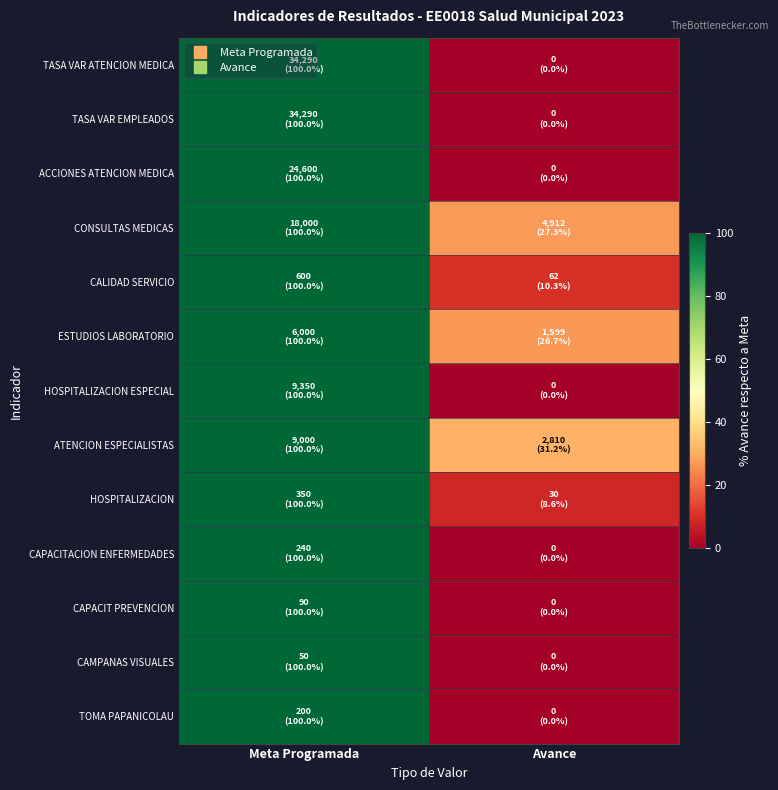

What is the total value across all series at Avance?

104.1